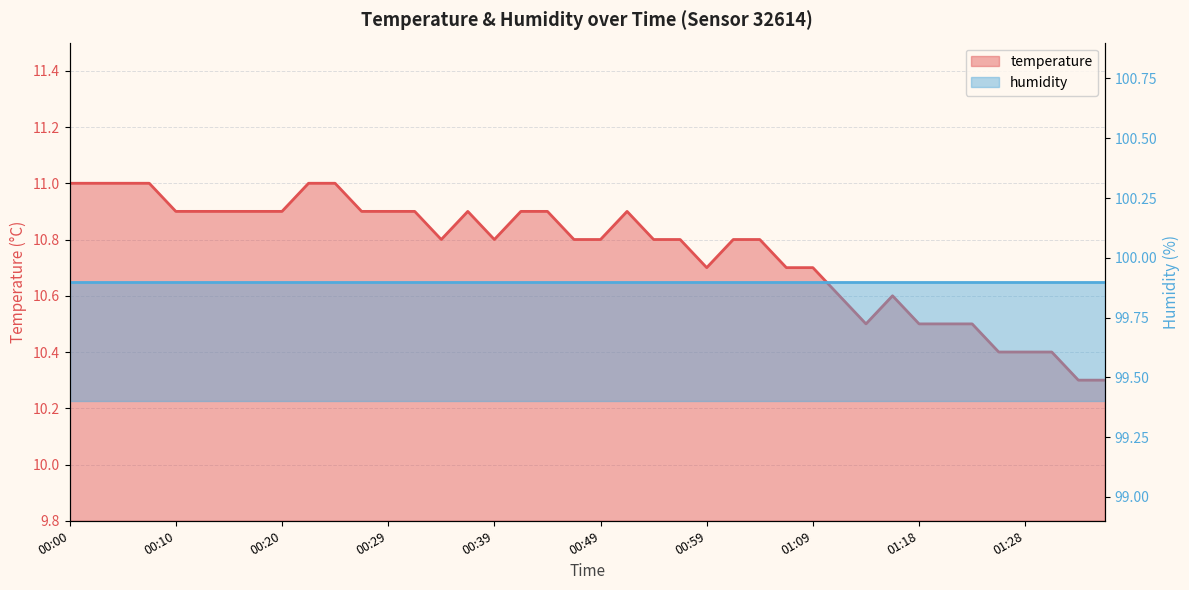

At which label is the value closest to 10?

01:33